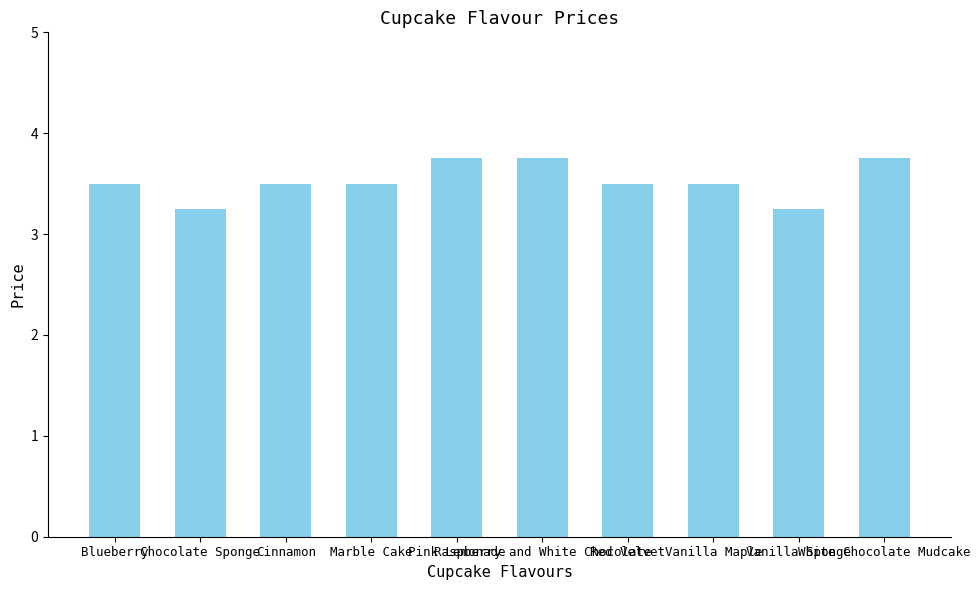

What is the difference between the maximum and minimum values?

0.5